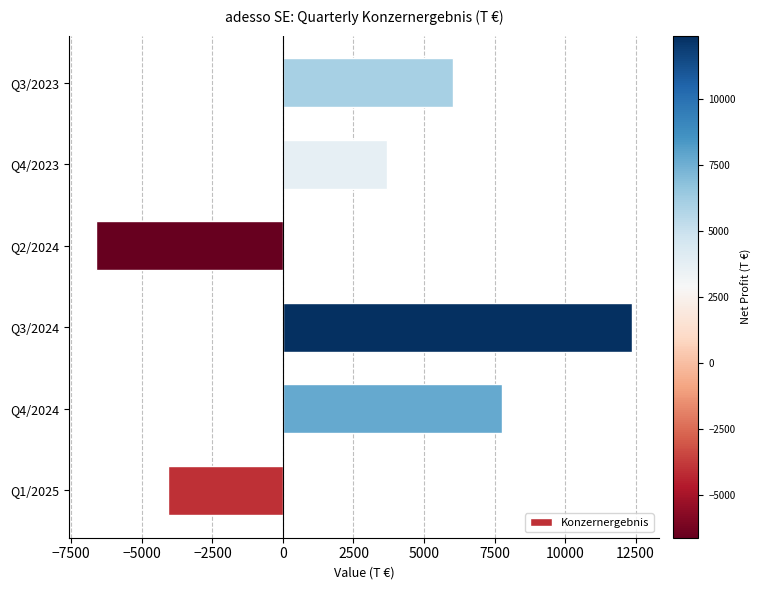

Reading bottom to top, list all the values displayed in this chart.

-4065	7749	12382	-6636	3696	6022